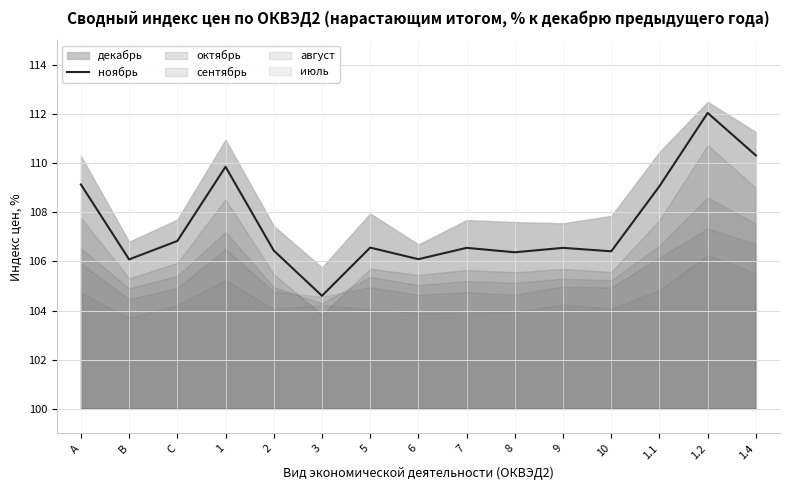

At which label does the data first exceed 106?

A